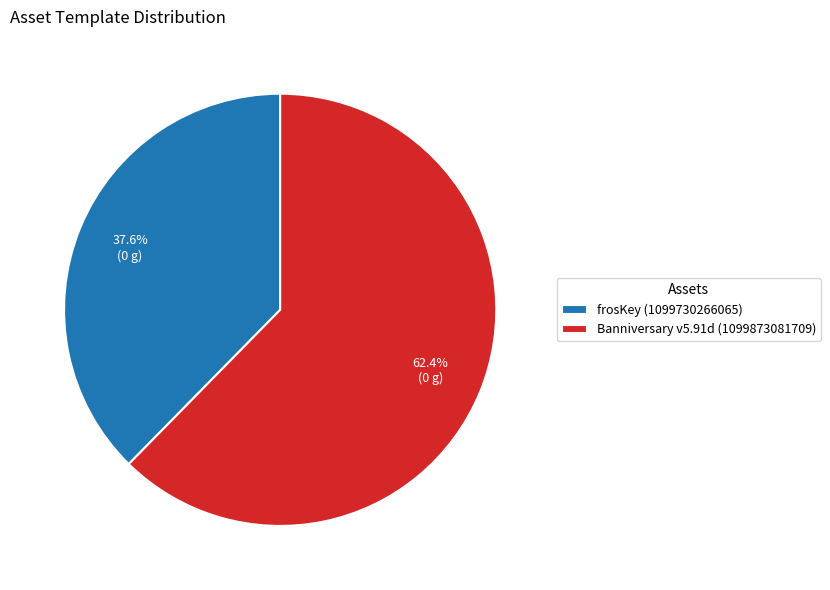

What is the smallest slice in the pie chart?

frosKey (1099730266065)